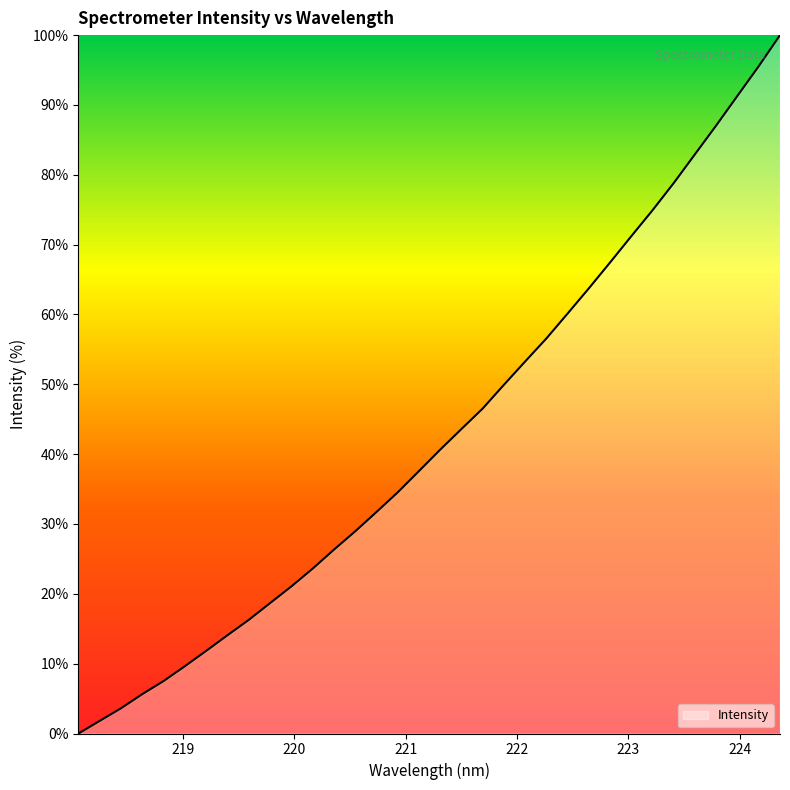

What is the greatest value displayed?

100.0